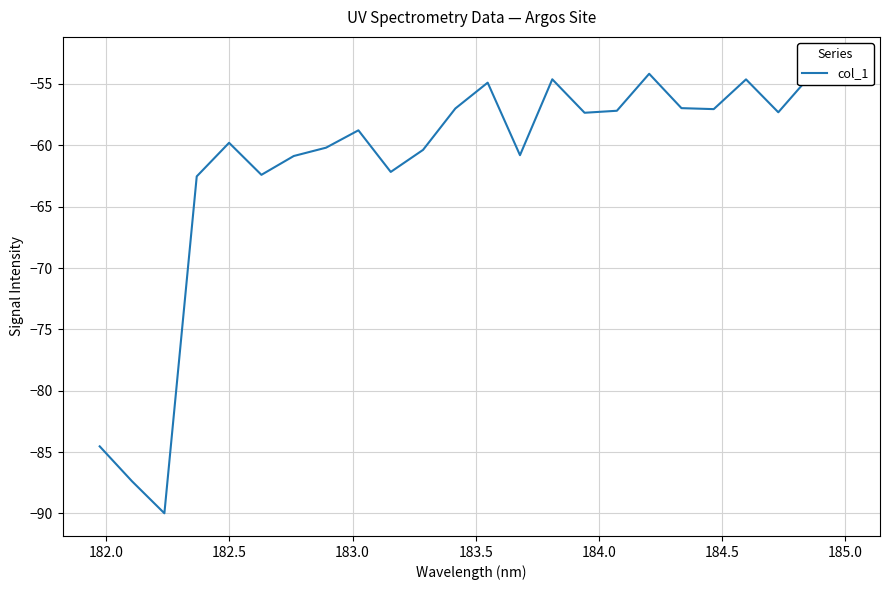

What is the difference between the maximum and minimum values?

37.0